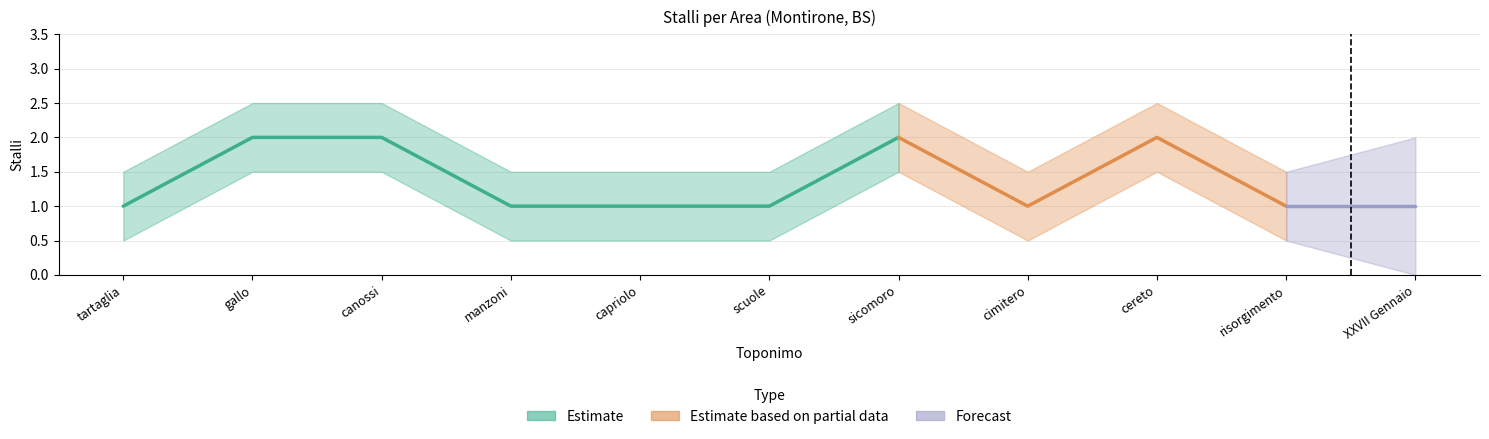

The value at XXVII Gennaio is 2. True or false?

False